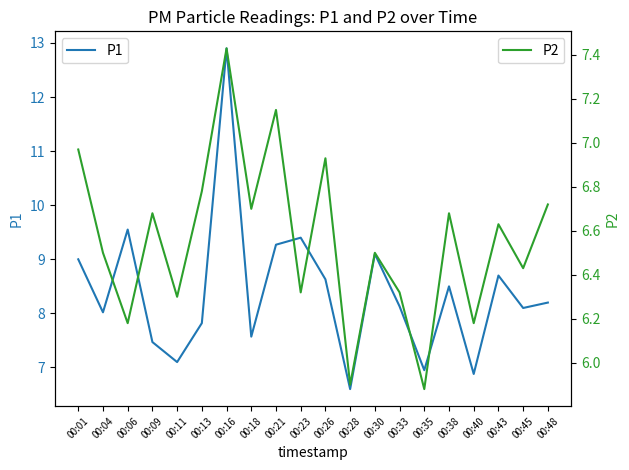

True or false: P1 and P2 intersect in this chart.

False